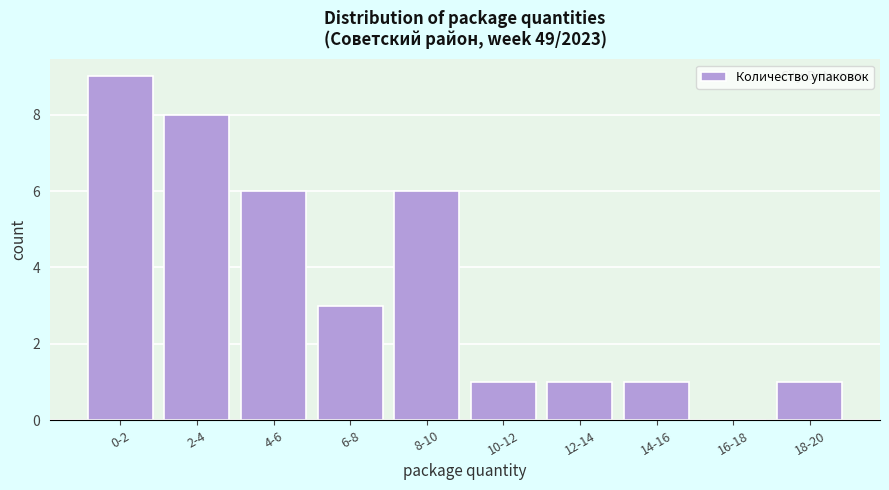

Reading left to right, list all the values displayed in this chart.

0-2=9	2-4=8	4-6=6	6-8=3	8-10=6	10-12=1	12-14=1	14-16=1	16-18=0	18-20=1